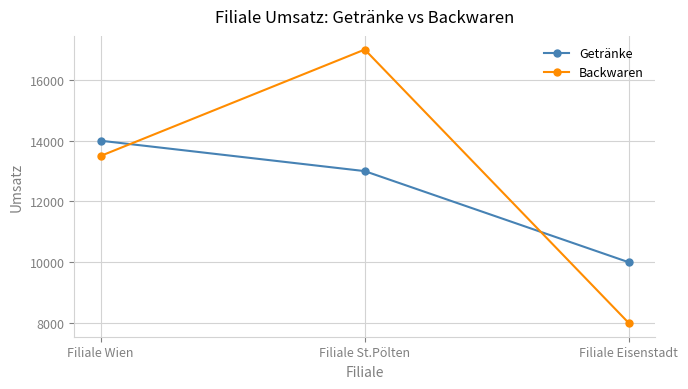

List the series in order of their peak value, highest first.

Backwaren, Getränke